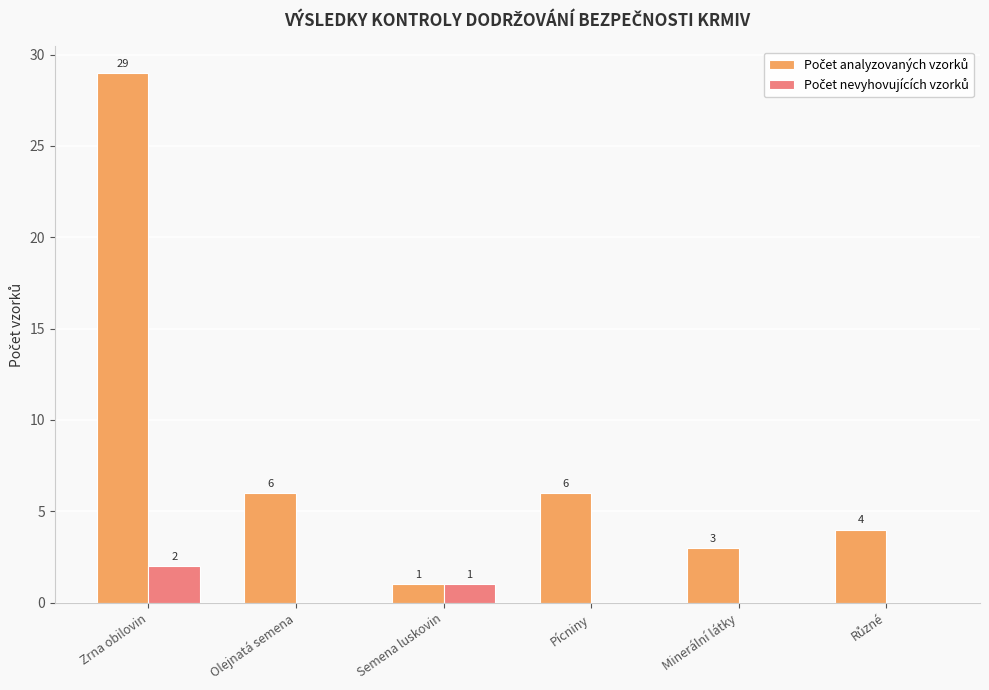

Which label corresponds to the largest value in the chart?

Zrna obilovin